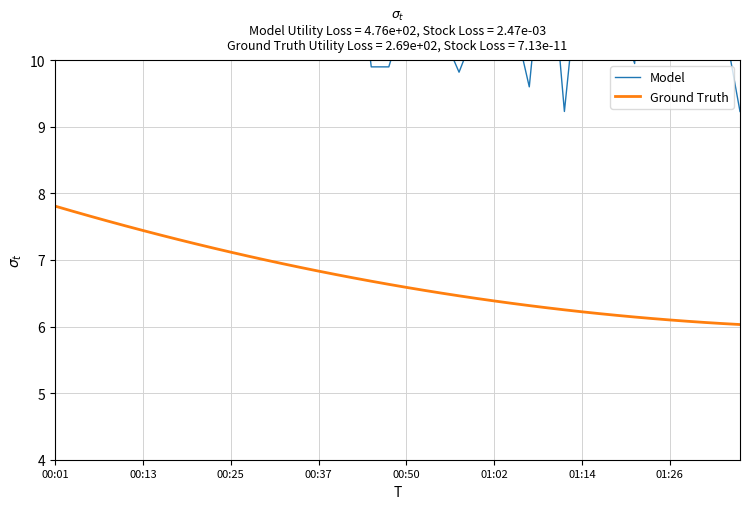

At 11, list the series in order from smallest to largest.

Ground Truth, Model